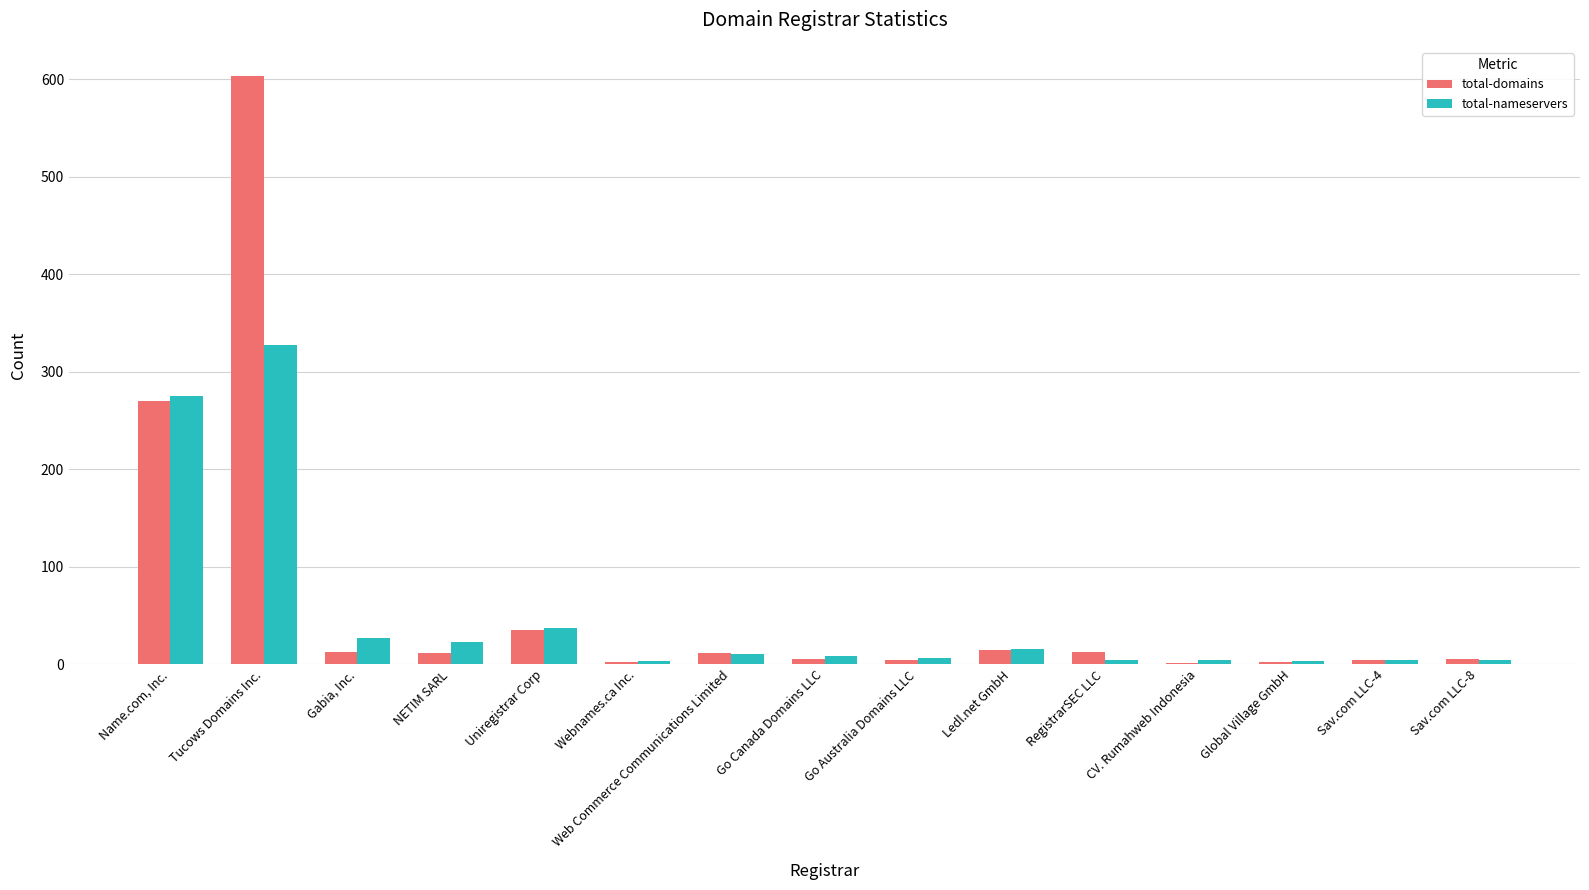

Read the total-domains value at Sav.com LLC-4.

4